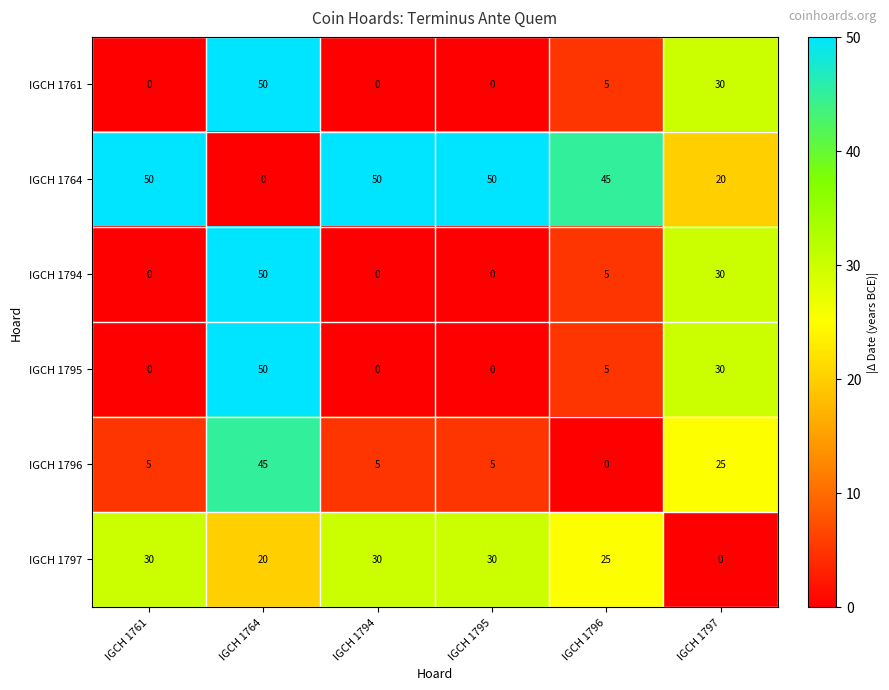

What is the sum of the IGCH 1794 values at IGCH 1796 and IGCH 1761?

5